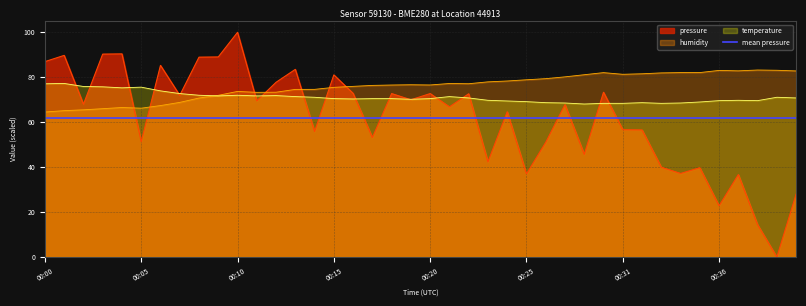

In pressure, how many points are higher than both neighbors (excluding endpoints)?

14